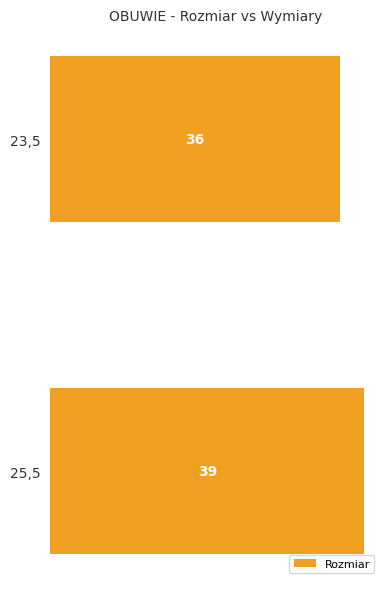

What is the difference between the values at 25,5 and 23,5?

3